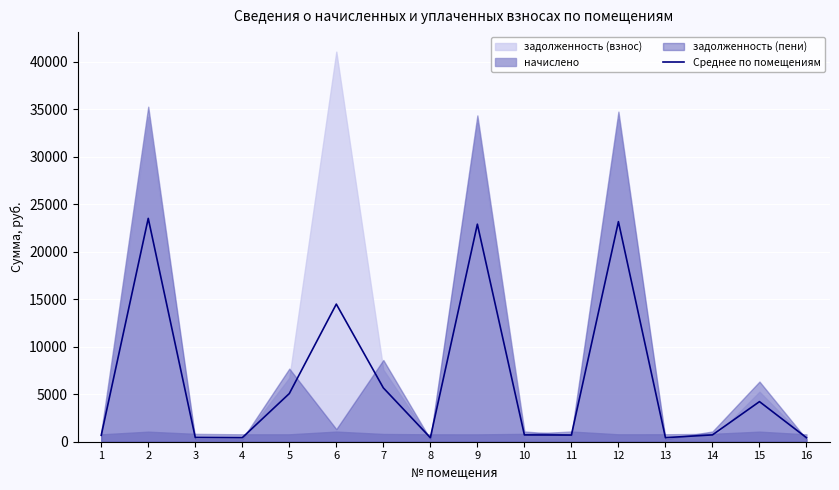

What is the value of the 16th point from the left?

422.5